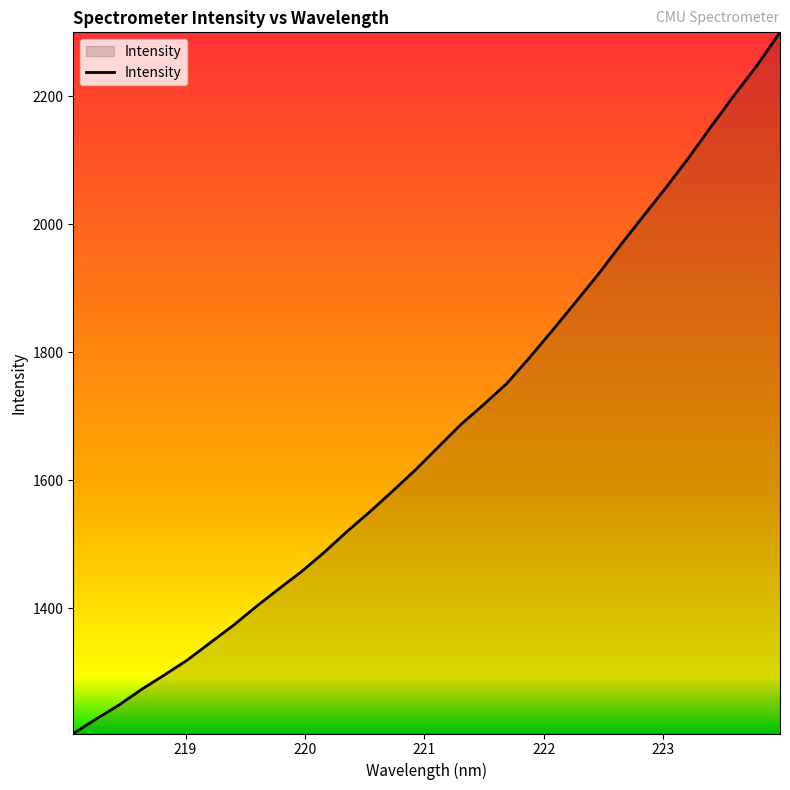

What is the difference between the maximum and minimum values?

1095.6